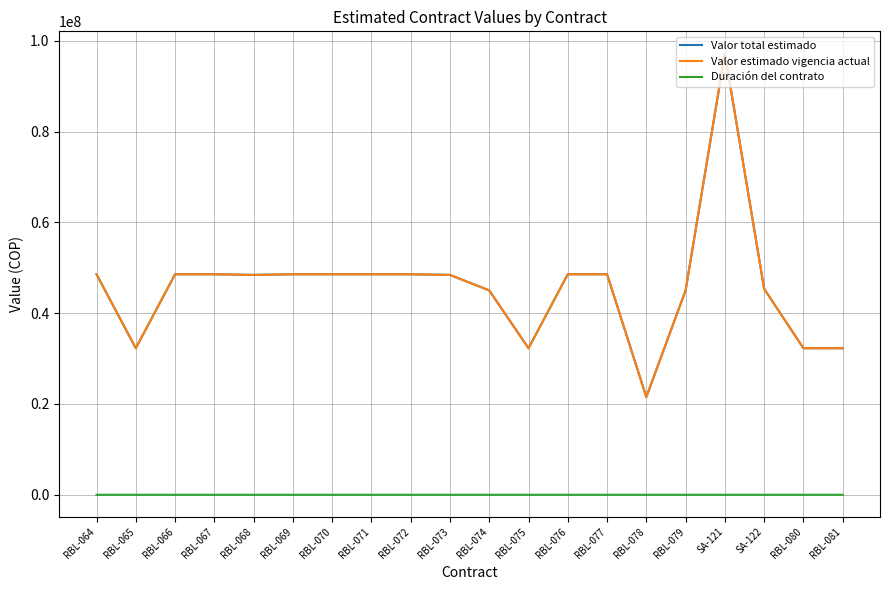

What is the minimum value shown in the chart?

6